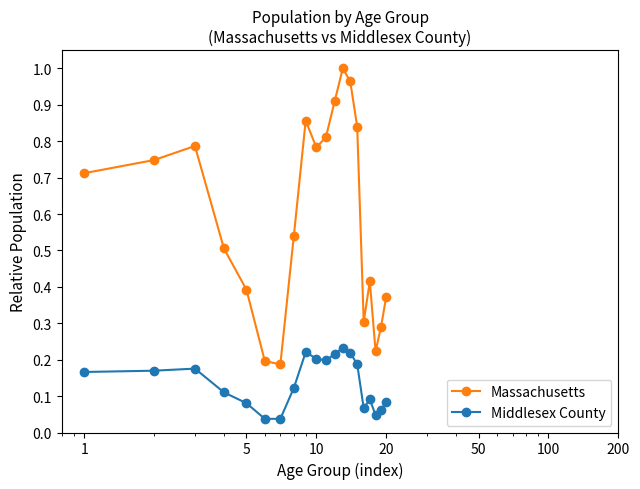

How many distinct data groups are displayed?

2